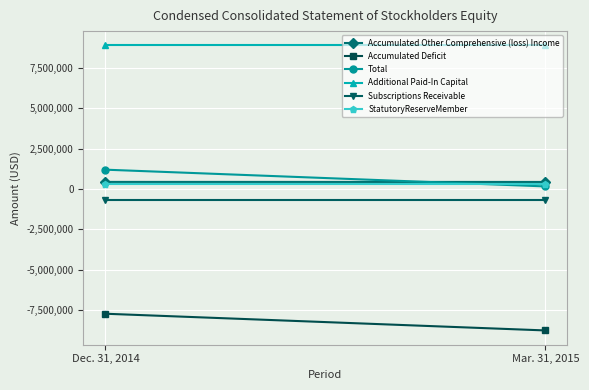

List the series in order of their peak value, highest first.

Additional Paid-In Capital, Total, Accumulated Other Comprehensive (loss) Income, StatutoryReserveMember, Subscriptions Receivable, Accumulated Deficit